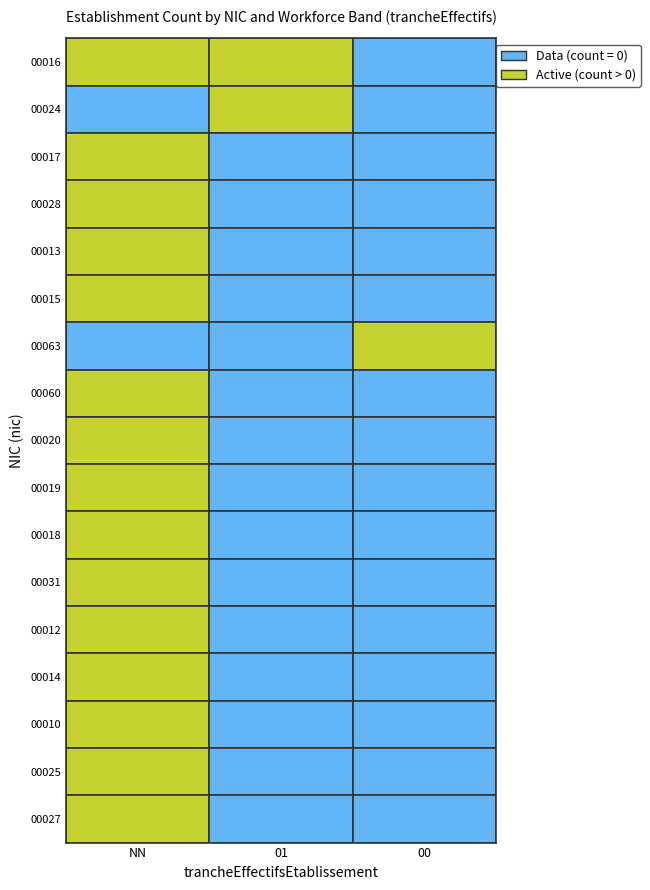

Reading left to right, transcribe all the data shown in this chart.

00016: NN=2	01=1	00=0
00024: NN=0	01=1	00=0
00017: NN=1	01=0	00=0
00028: NN=1	01=0	00=0
00013: NN=5	01=0	00=0
00015: NN=2	01=0	00=0
00063: NN=0	01=0	00=1
00060: NN=1	01=0	00=0
00020: NN=1	01=0	00=0
00019: NN=4	01=0	00=0
00018: NN=3	01=0	00=0
00031: NN=1	01=0	00=0
00012: NN=5	01=0	00=0
00014: NN=2	01=0	00=0
00010: NN=2	01=0	00=0
00025: NN=1	01=0	00=0
00027: NN=1	01=0	00=0